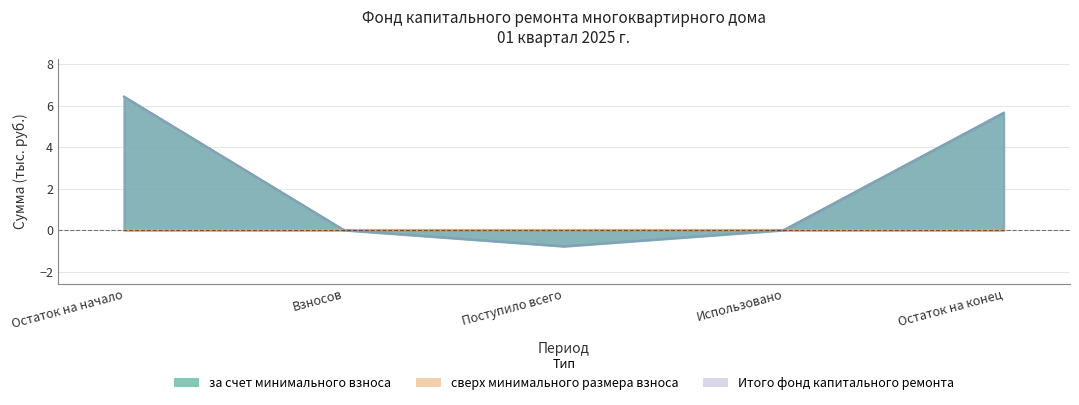

True or false: Итого фонд капитального ремонта and за счет минимального взноса cross at least once.

False